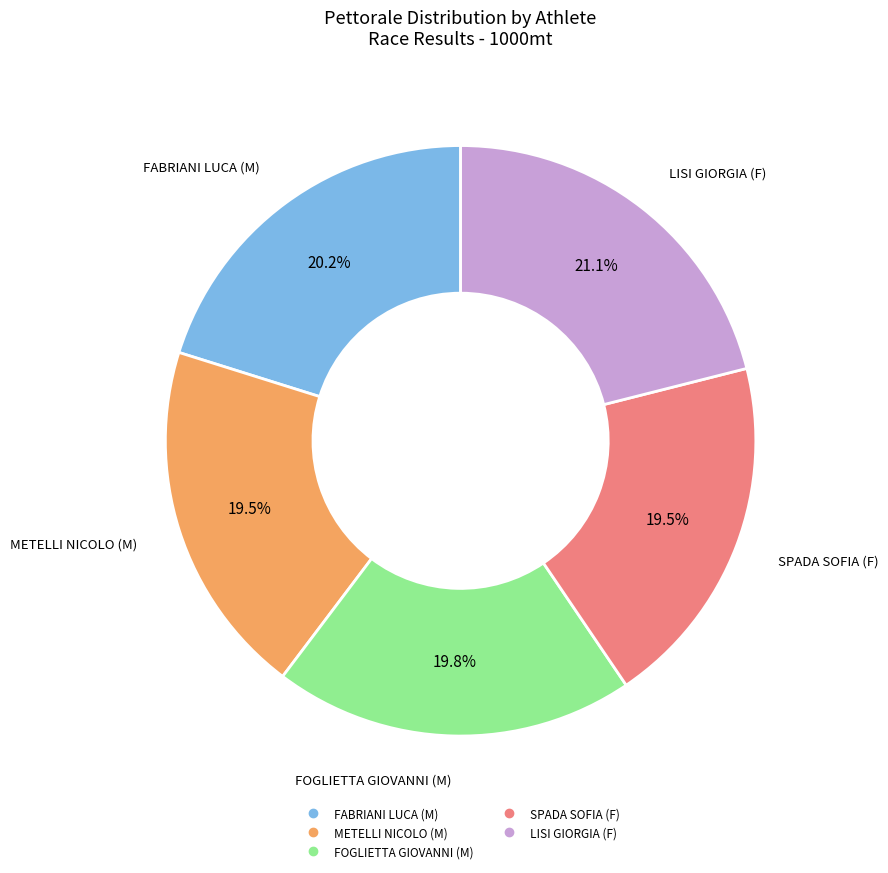

To the nearest percent, what is the combined percentage of LISI GIORGIA (F) and FOGLIETTA GIOVANNI (M)?

41%